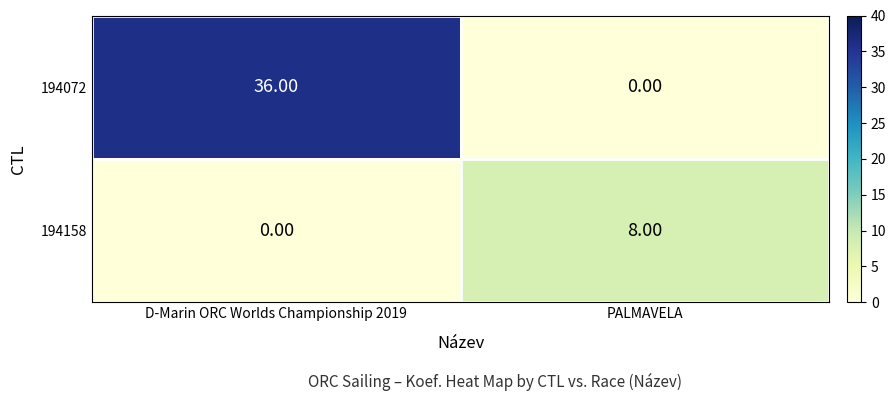

Which series has the largest total across all categories?

194072